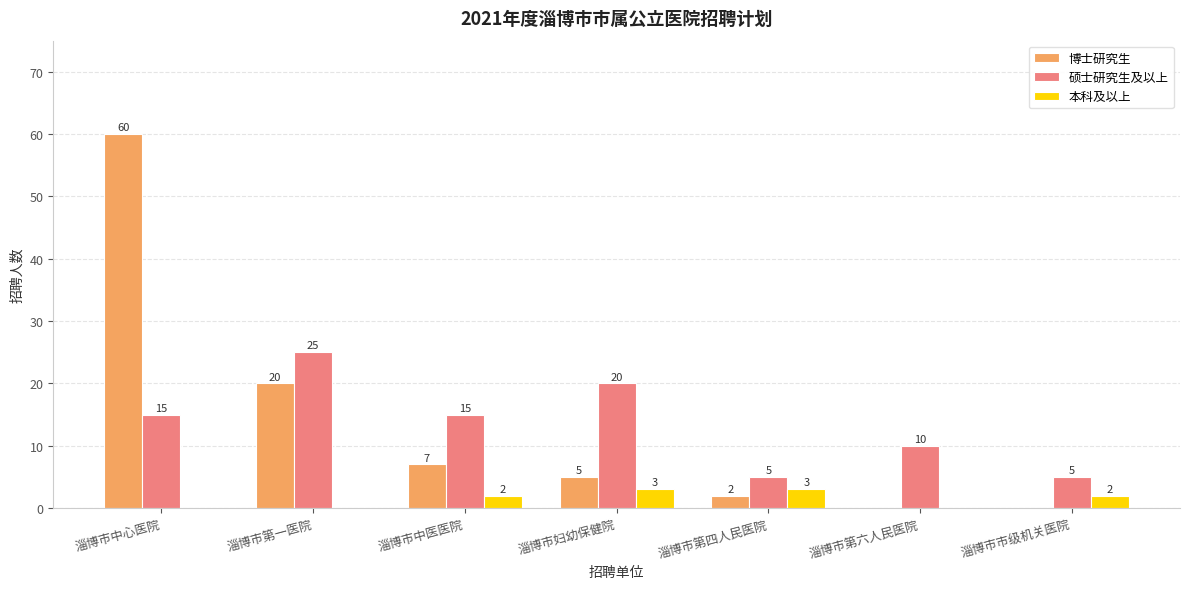

At which label is 博士研究生 closest to 30?

淄博市第一医院